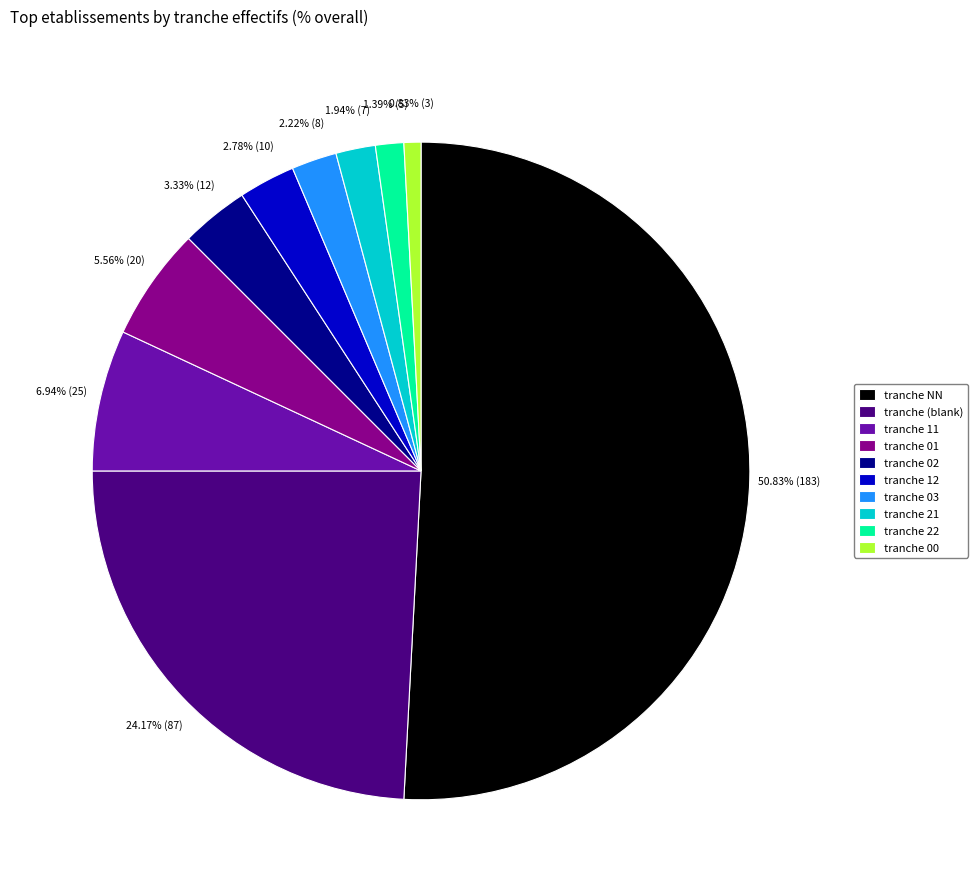

To the nearest percent, what is the average slice percentage?

10%